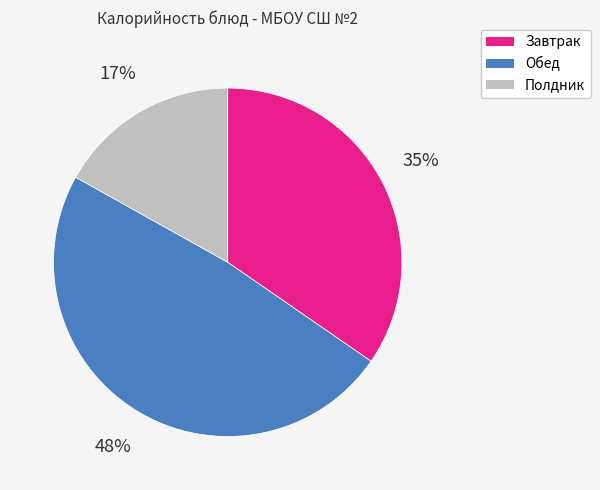

Is there any slice that represents more than half of the pie?

No